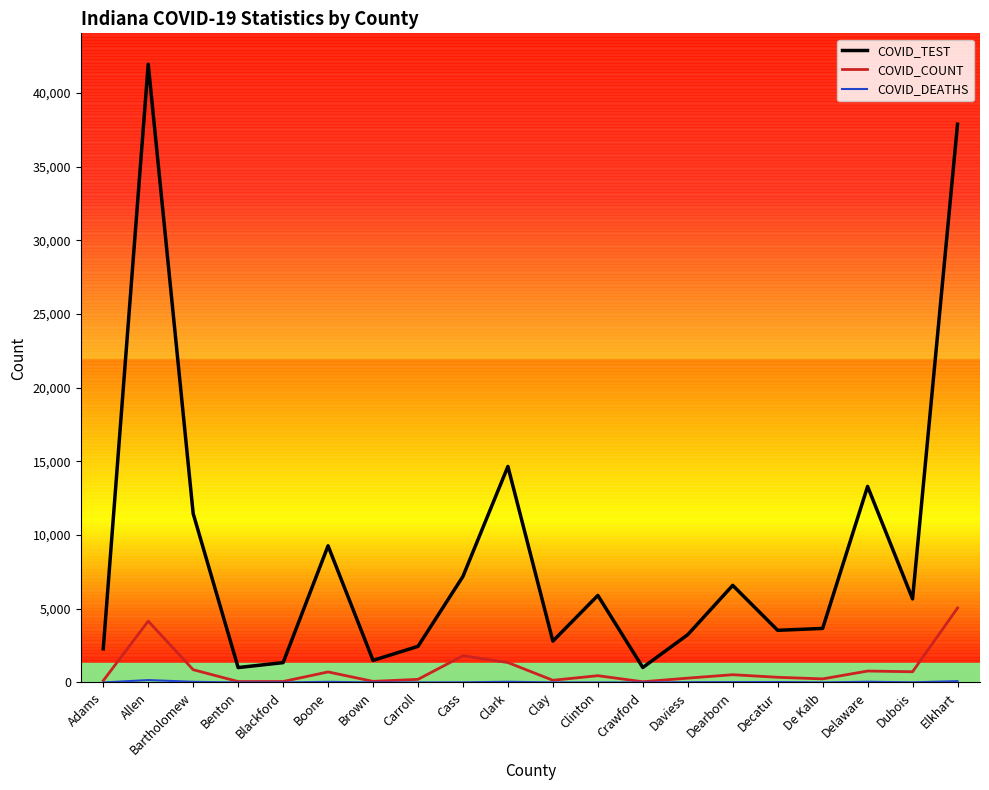

Which series changed the most between Blackford and Clinton?

COVID_TEST